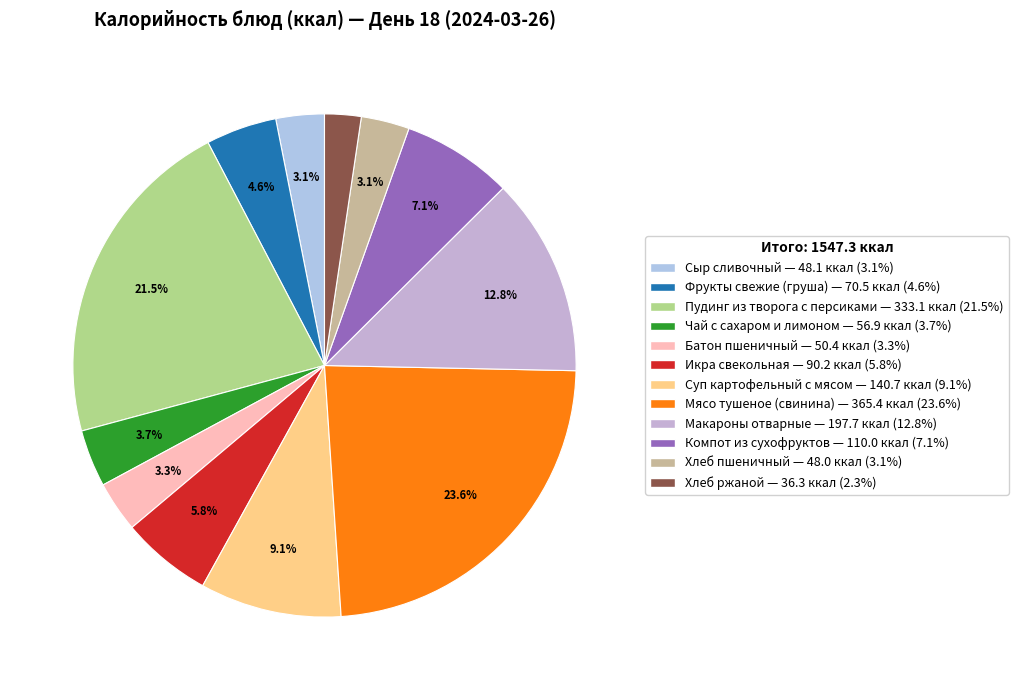

Count the number of slices in the pie.

12